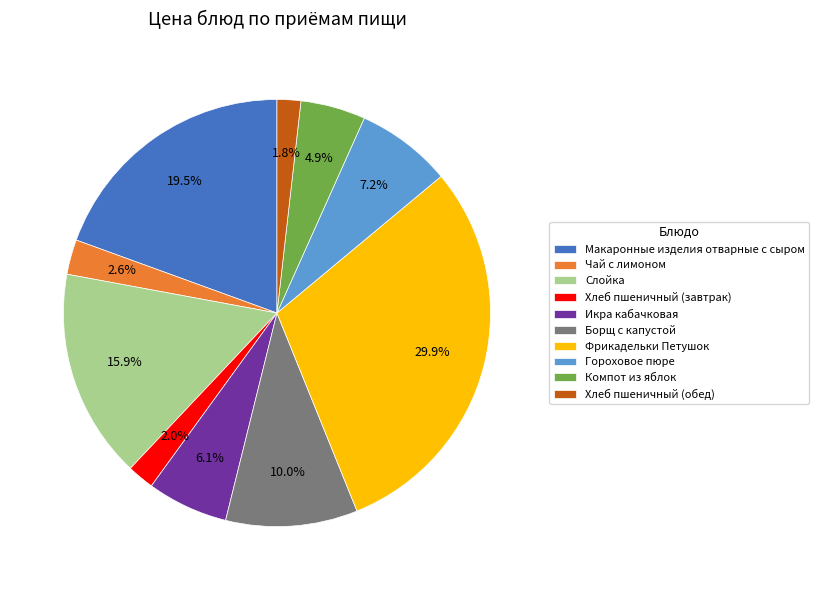

To the nearest percent, what portion does Чай с лимоном represent?

3%